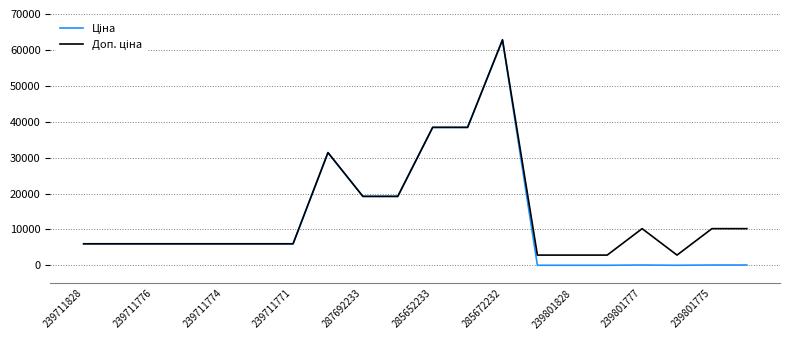

What is the maximum value shown in the chart?

62799.5